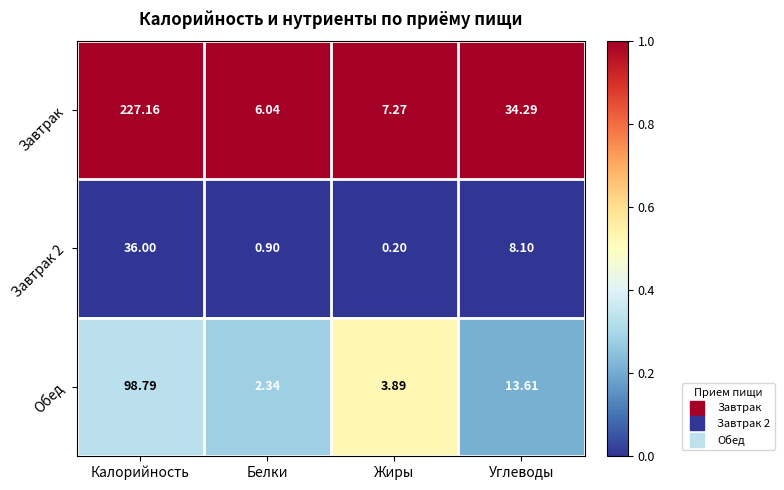

At which label does Завтрак 2 first exceed 8?

Калорийность